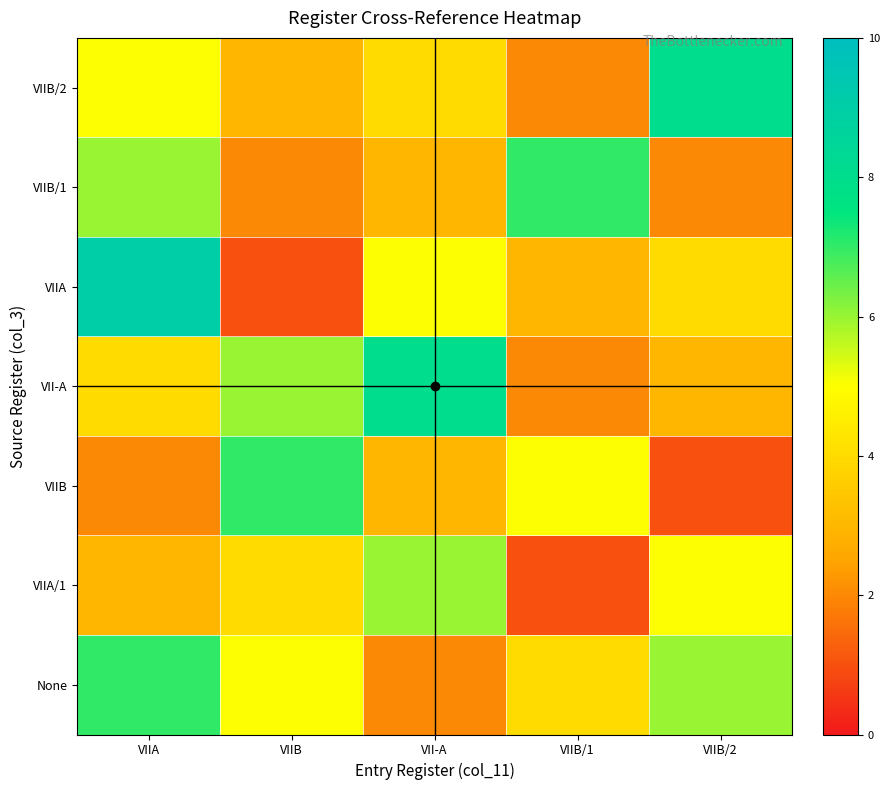

At how many categories does at least one series exceed 4?

5